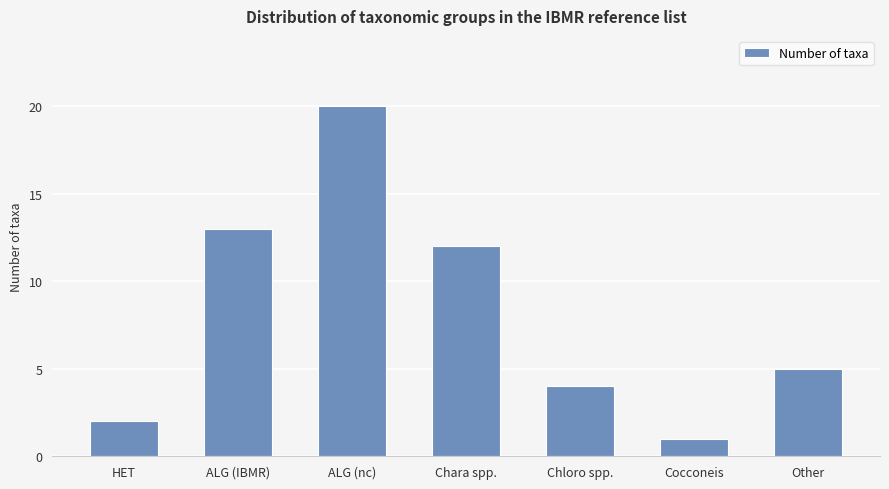

Are the bars horizontal?

No